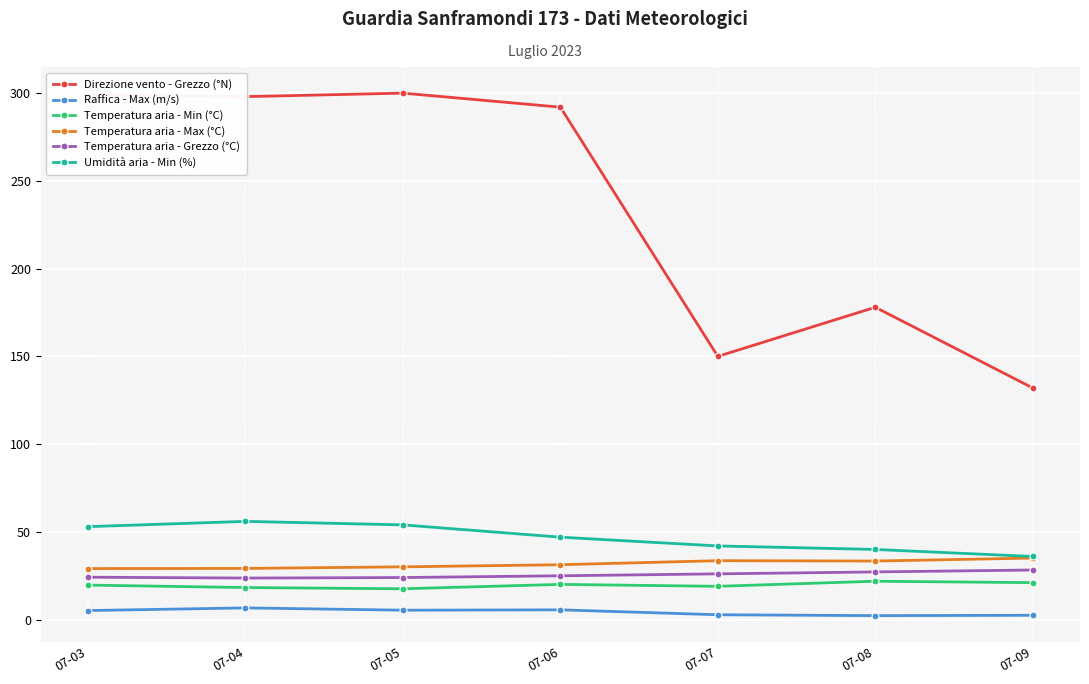

What is the value of the Direzione vento - Grezzo (°N) point at the 1st from the left?

299.0